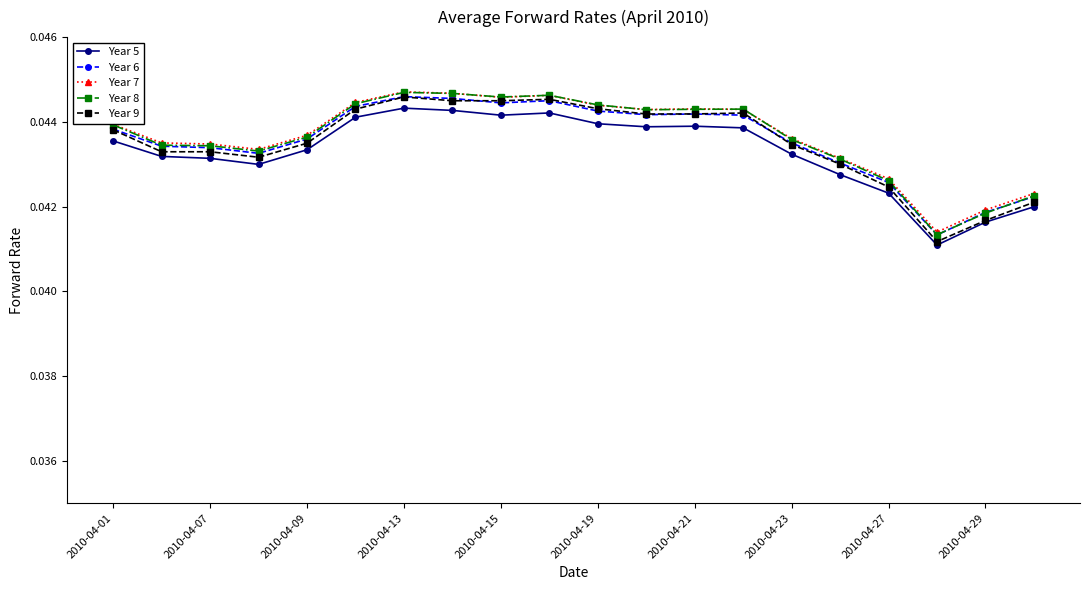

Count the number of categories in the chart.

20